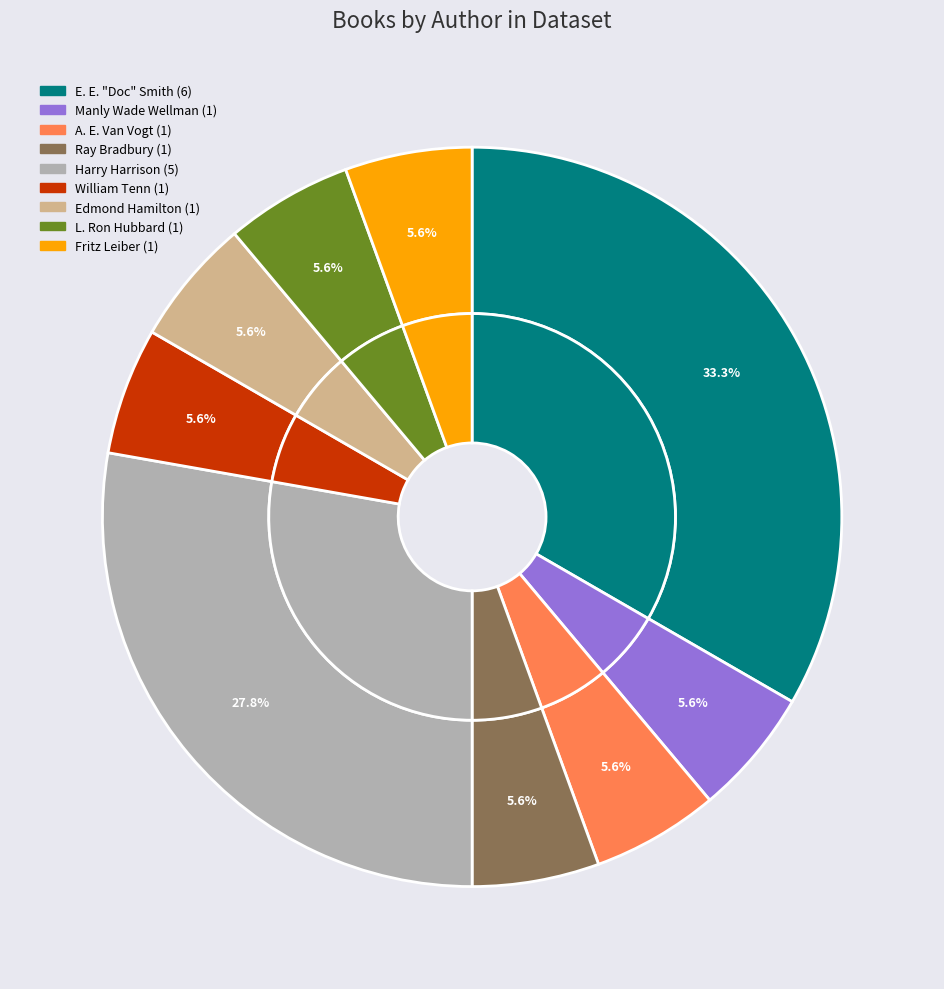

To the nearest percent, what percentage of the pie is William Tenn?

6%